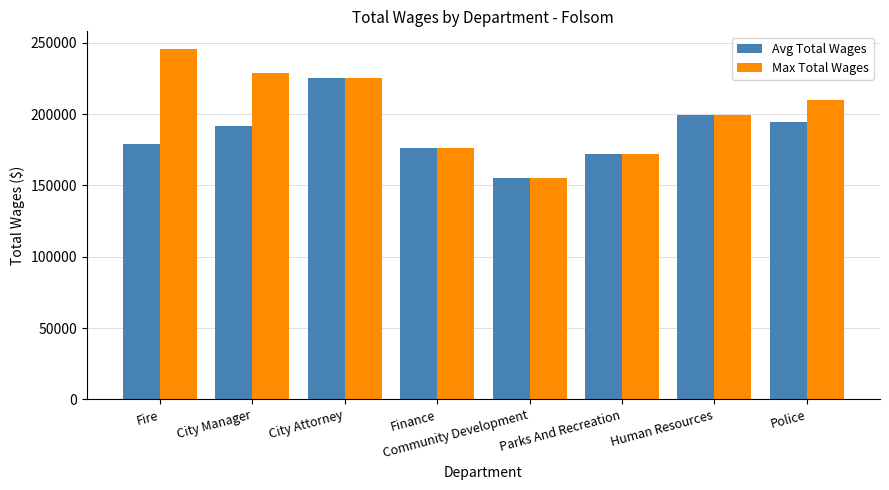

How many bars are there in each group?

2